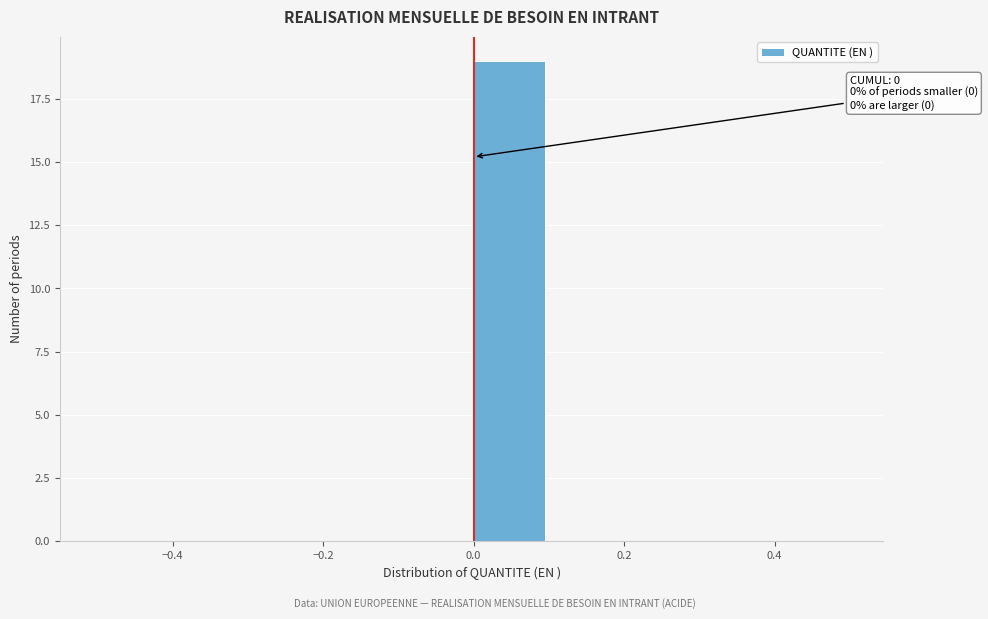

Over which range of the x-axis is the bar tallest?

0.0 to 0.1